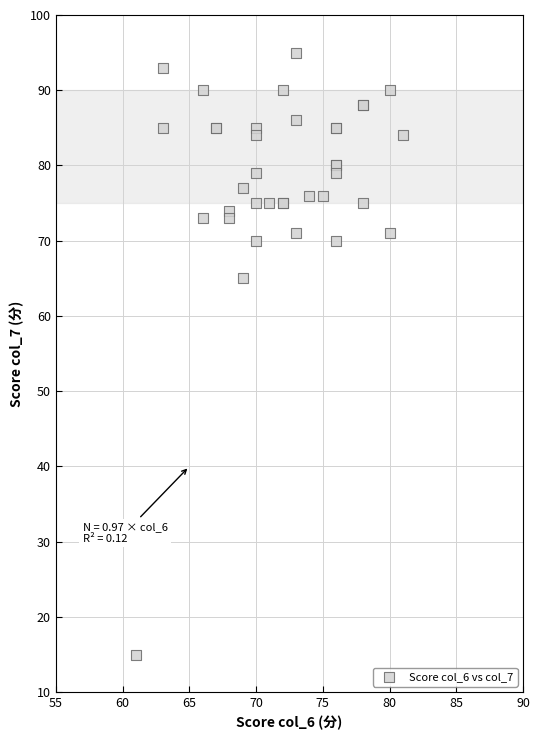

What Y value in the scatter plot is closest to 55?

65